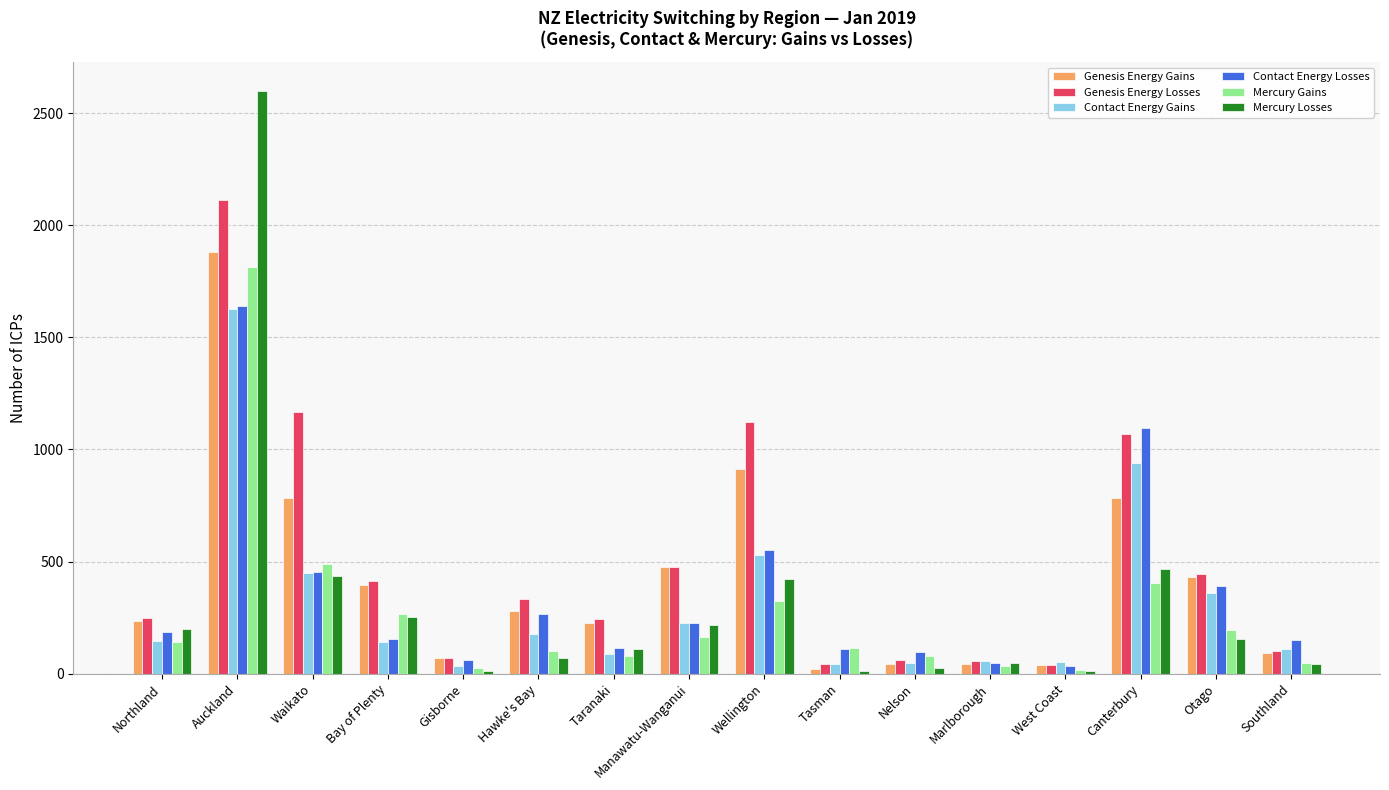

Between Northland and Otago, which series saw the biggest shift?

Contact Energy Gains